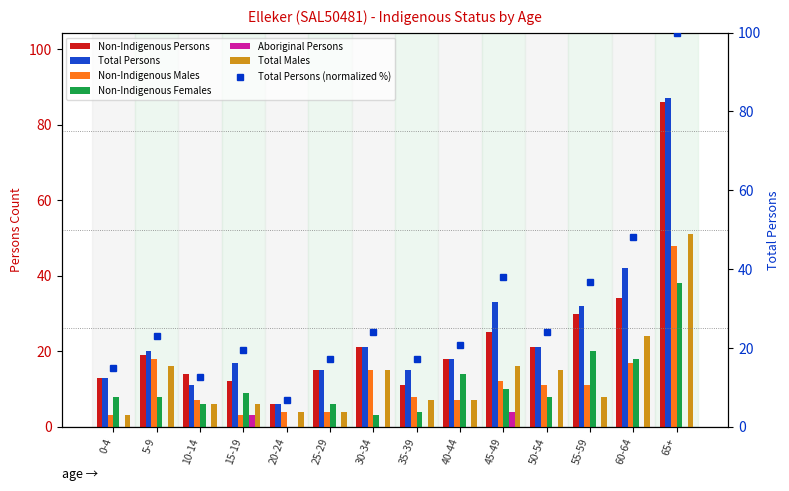

What is the label of the 9th bar from the right?

25-29